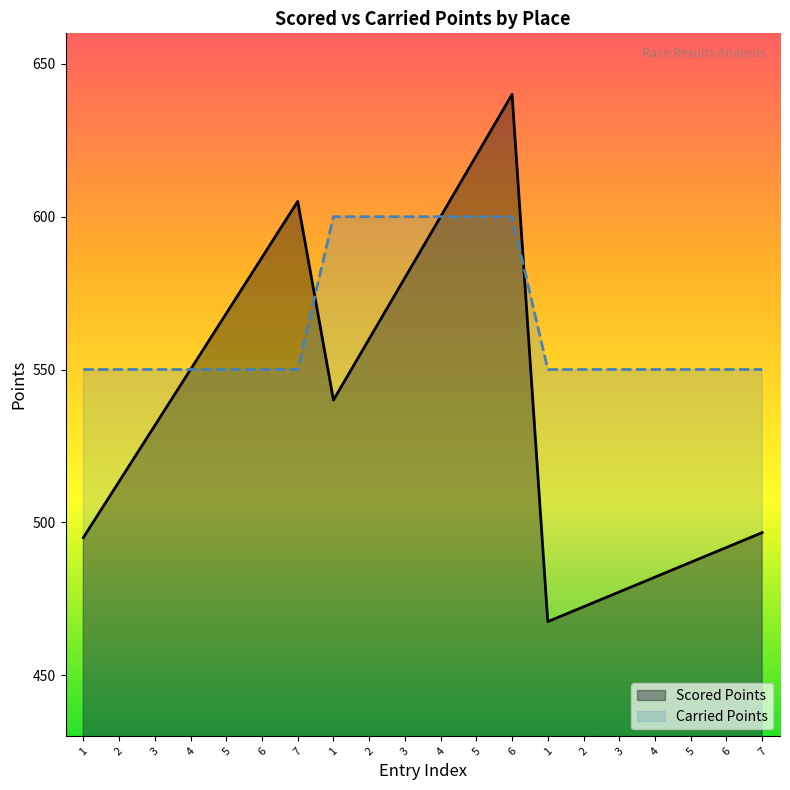

Read the Carried Points value at 4.

550.0